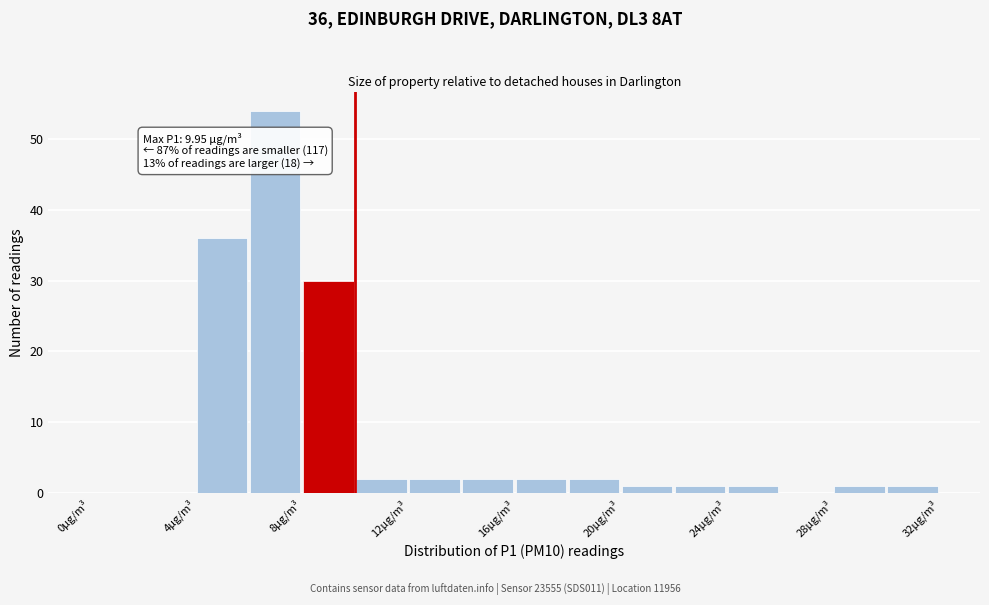

Over which range of the x-axis is the bar tallest?

6 to 8